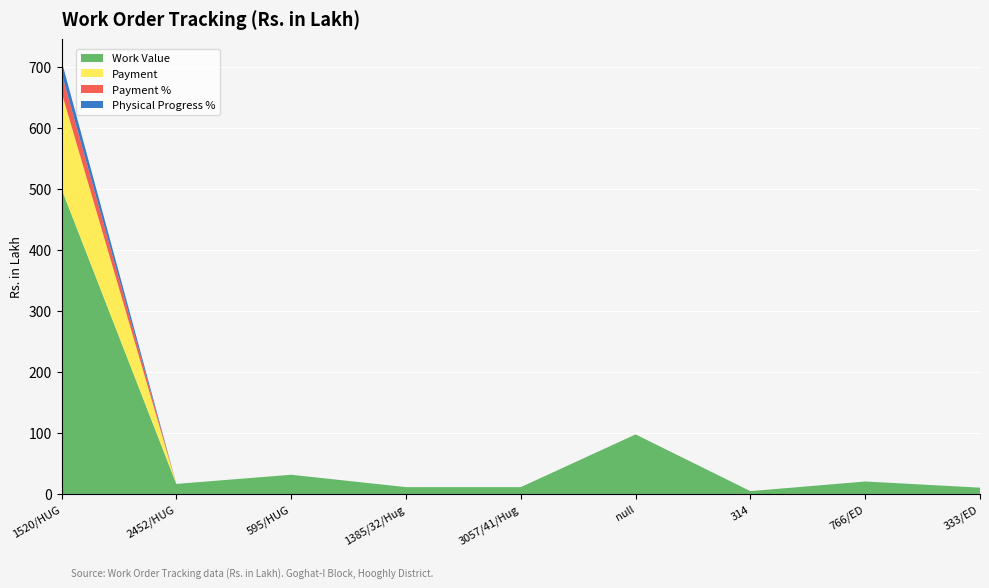

Reading left to right, extract all data points from this chart.

Work Value: 500.0	16.6	31.6	11.3	11.3	97.7	4.7	20.5	10.4
Payment: 158.2	0.0	0.0	0.0	0.0	0.0	0.0	0.0	0.0
Payment %: 31.6	0.0	0.0	0.0	0.0	0.0	0.0	0.0	0.0
Physical Progress %: 20.0	0.0	0.0	0.0	0.0	0.0	0.0	0.0	0.0